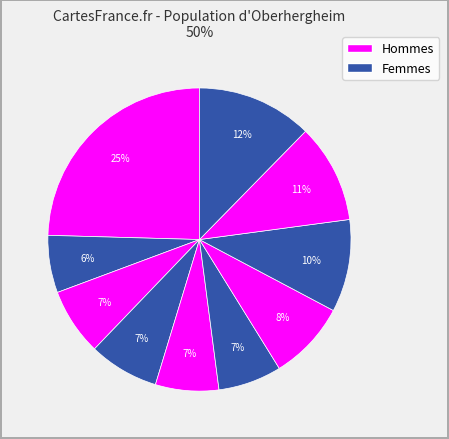

How many slices are in this pie chart?

10